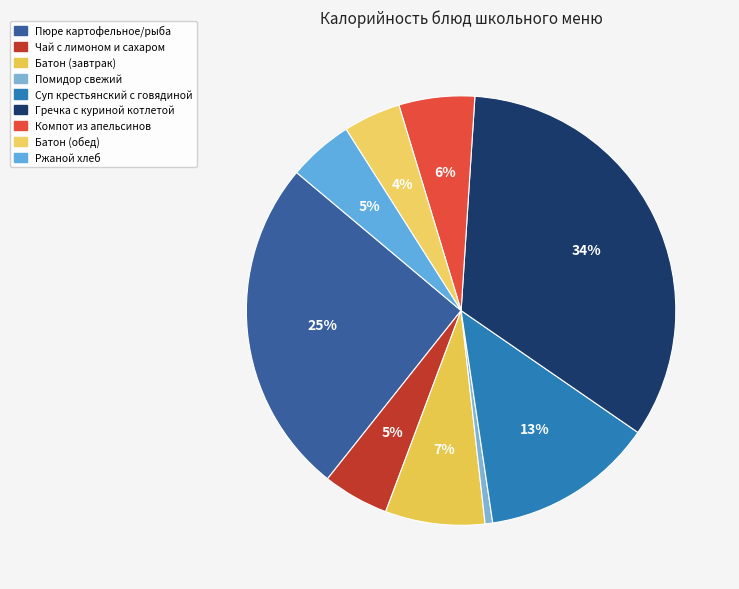

To the nearest percent, what portion does Гречка с куриной котлетой represent?

34%